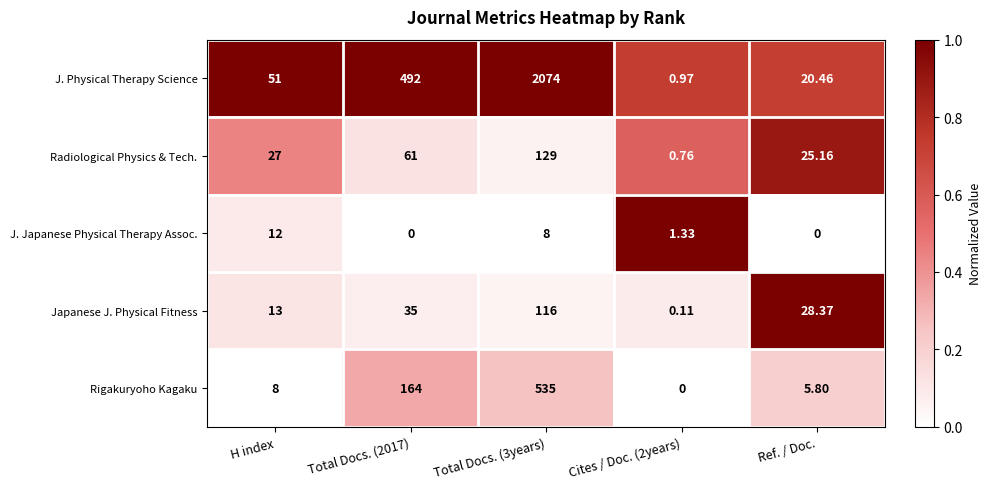

Which series has the largest total across all categories?

J. Physical Therapy Science